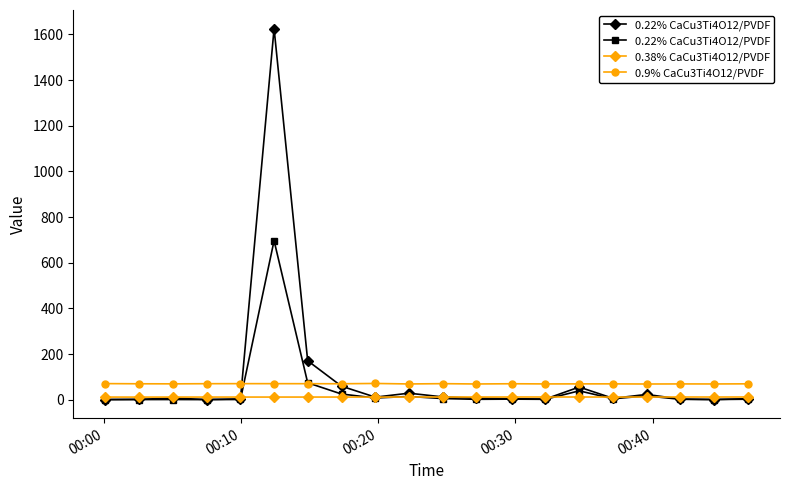

How many interior local valleys does the 0.38% CaCu3Ti4O12/PVDF series have?

5